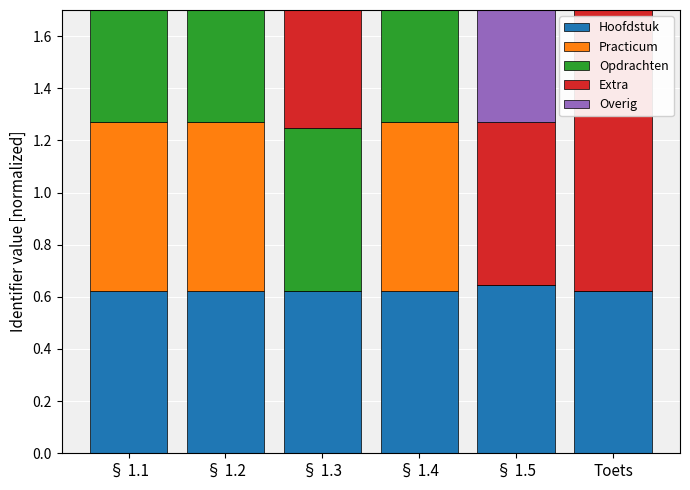

Which label corresponds to the largest value in the chart?

Toets